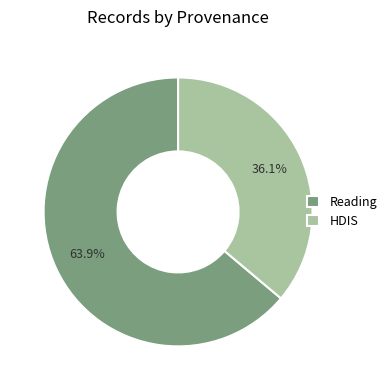

Which slice is the smallest?

HDIS